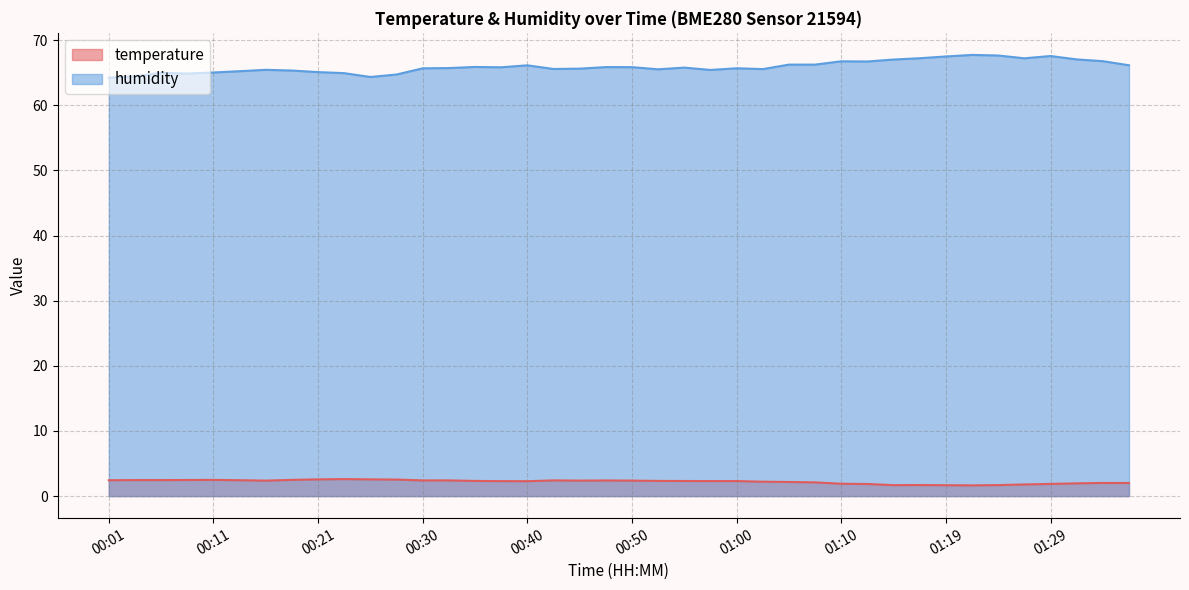

Reading right to left, what are all the values shown in this chart?

temperature: 01:37=2.0	01:34=2.0	01:32=2.0	01:29=1.9	01:27=1.8	01:24=1.7	01:22=1.6	01:19=1.7	01:17=1.7	01:14=1.7	01:12=1.9	01:10=1.9	01:07=2.1	01:05=2.2	01:02=2.2	01:00=2.3	00:57=2.3	00:55=2.3	00:52=2.3	00:50=2.4	00:48=2.4	00:45=2.4	00:43=2.4	00:40=2.3	00:38=2.3	00:35=2.3	00:33=2.4	00:30=2.4	00:28=2.5	00:26=2.6	00:23=2.6	00:21=2.6	00:18=2.5	00:16=2.4	00:13=2.4	00:11=2.5	00:08=2.5	00:06=2.5	00:03=2.5	00:01=2.4
humidity: 01:37=66.2	01:34=66.8	01:32=67.1	01:29=67.6	01:27=67.2	01:24=67.7	01:22=67.8	01:19=67.5	01:17=67.2	01:14=67.0	01:12=66.7	01:10=66.8	01:07=66.3	01:05=66.3	01:02=65.6	01:00=65.7	00:57=65.4	00:55=65.8	00:52=65.5	00:50=65.9	00:48=65.9	00:45=65.6	00:43=65.6	00:40=66.2	00:38=65.8	00:35=65.9	00:33=65.7	00:30=65.7	00:28=64.7	00:26=64.4	00:23=65.0	00:21=65.1	00:18=65.3	00:16=65.5	00:13=65.2	00:11=65.0	00:08=64.9	00:06=65.0	00:03=64.5	00:01=64.2